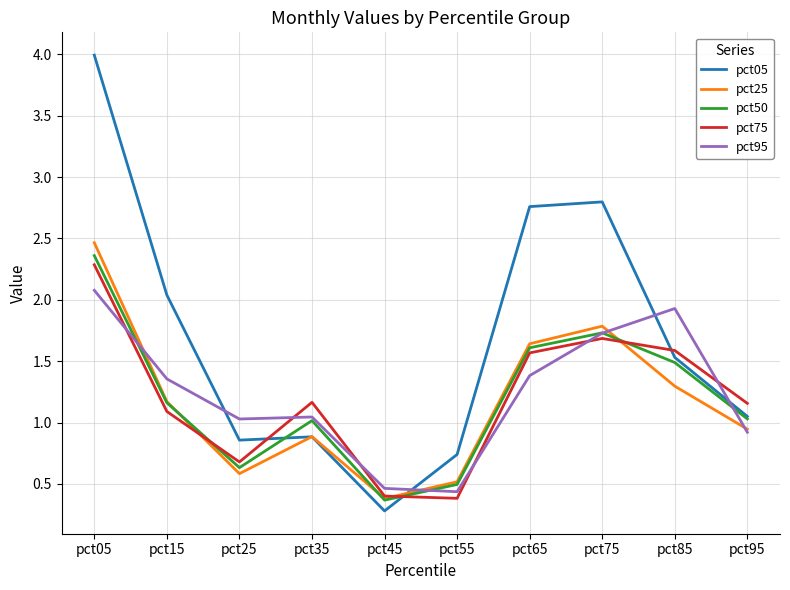

True or false: pct50 has a value of 0.3 at pct95.

False